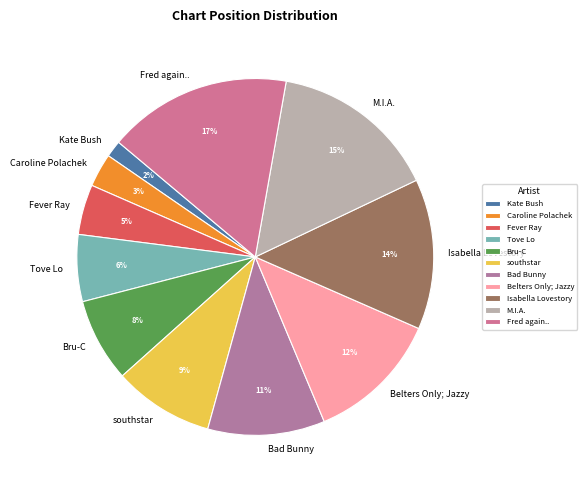

To the nearest percent, what percentage of the pie is Kate Bush?

2%